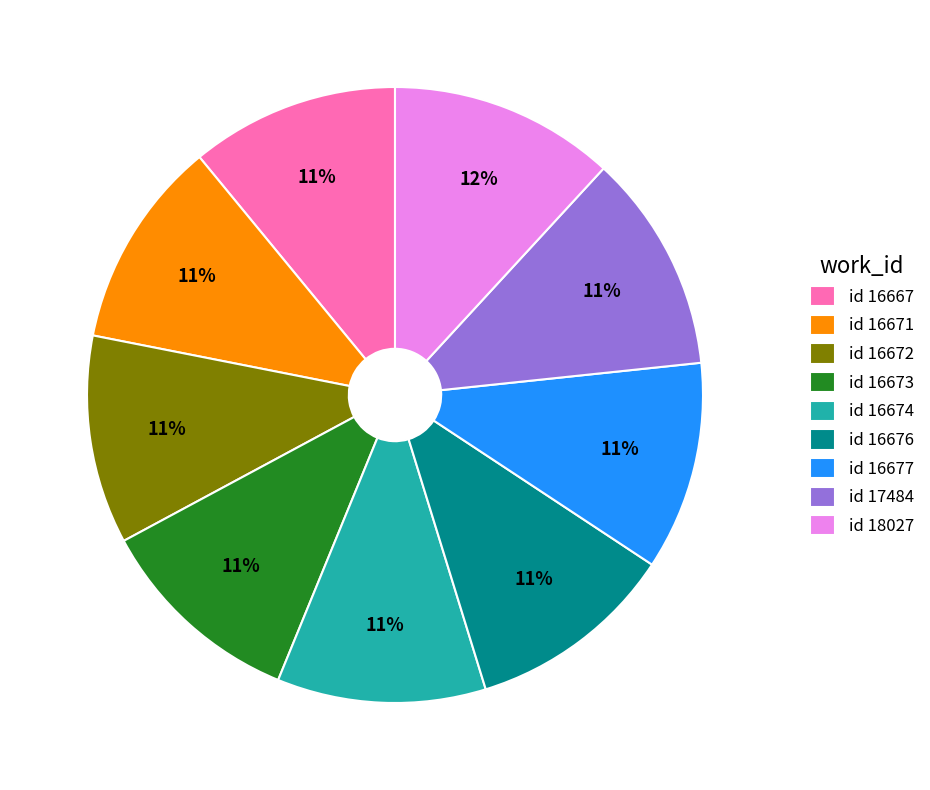

To the nearest percent, what portion does id 16674 represent?

11%